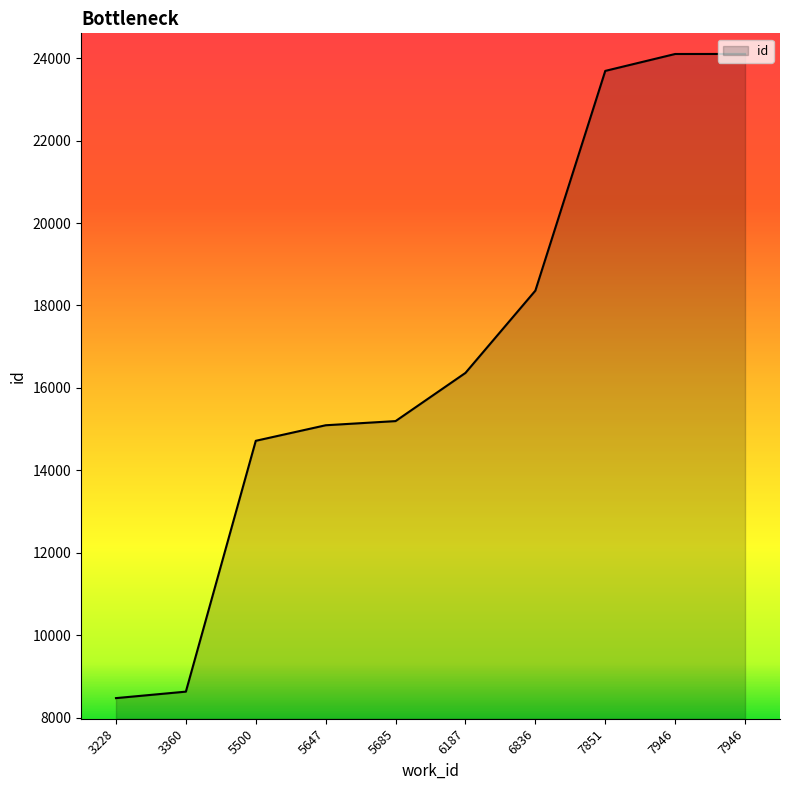

Reading right to left, list all the values displayed in this chart.

7946=24101	7946=24100	7851=23690	6836=18360	6187=16365	5685=15196	5647=15095	5500=14718	3360=8634	3228=8477